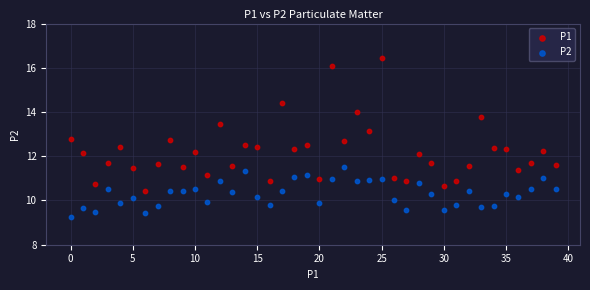

Which series reaches the maximum Y coordinate?

P1